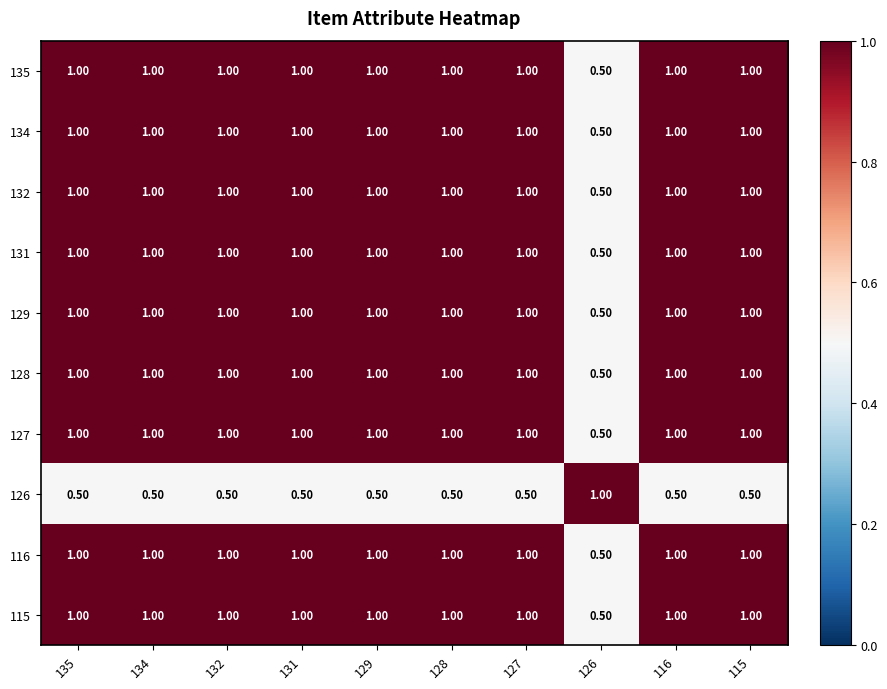

What is the difference between the maximum and minimum values in the 128 series?

0.5